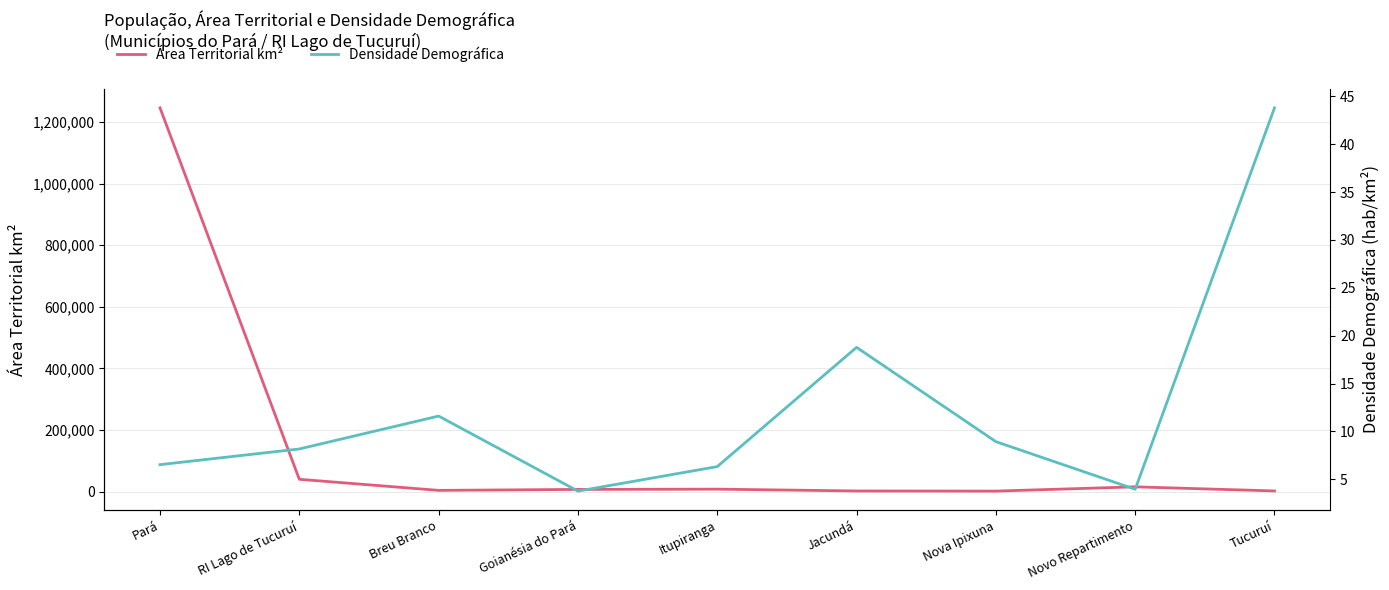

What is the label of the 2nd point from the right?

Novo Repartimento